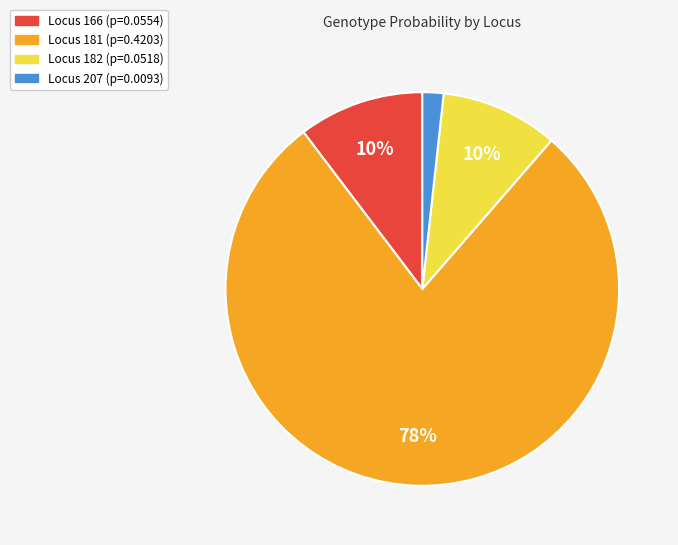

To the nearest percent, what is the average slice percentage?

25%